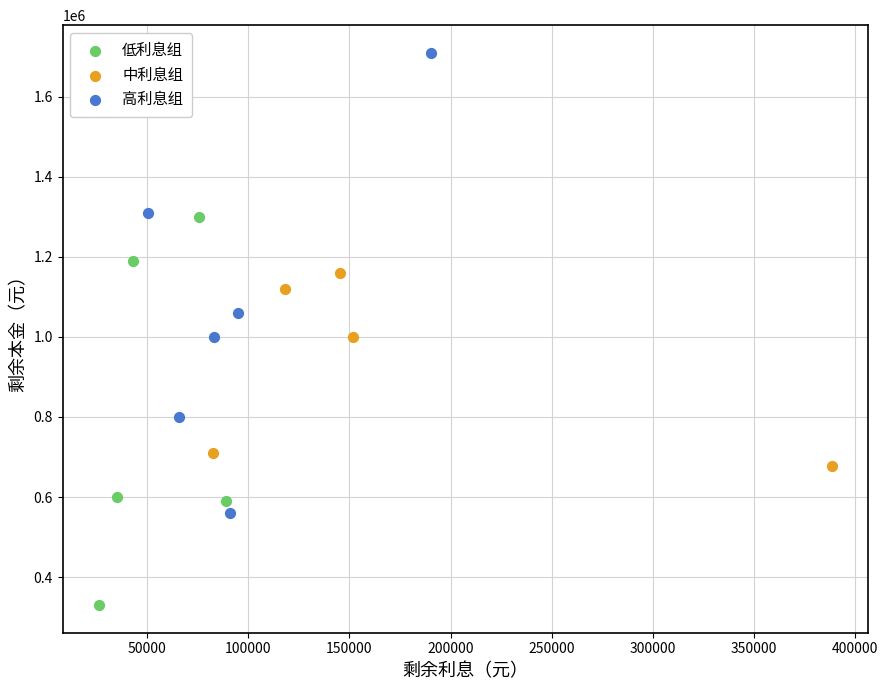

Which series has the largest Y range (max minus min)?

高利息组